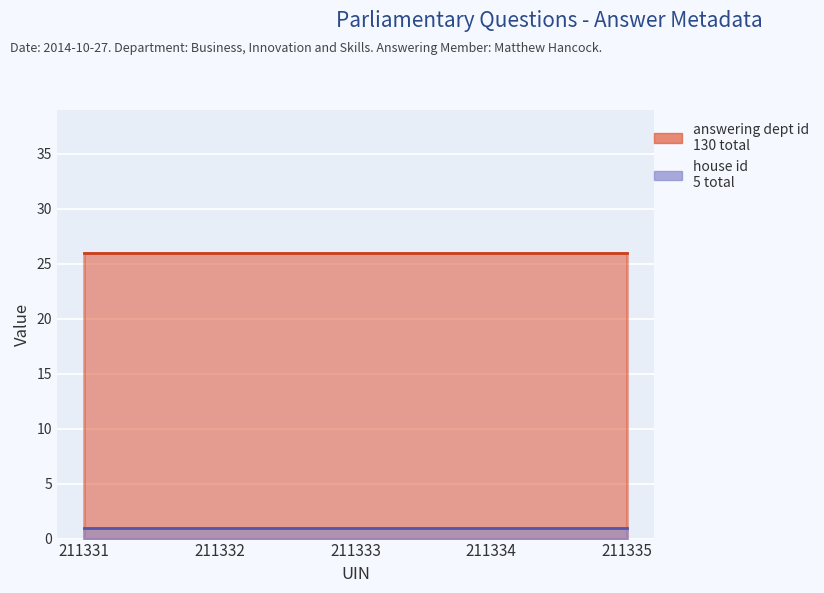

What is the value of the house id point at the 2nd from the left?

1